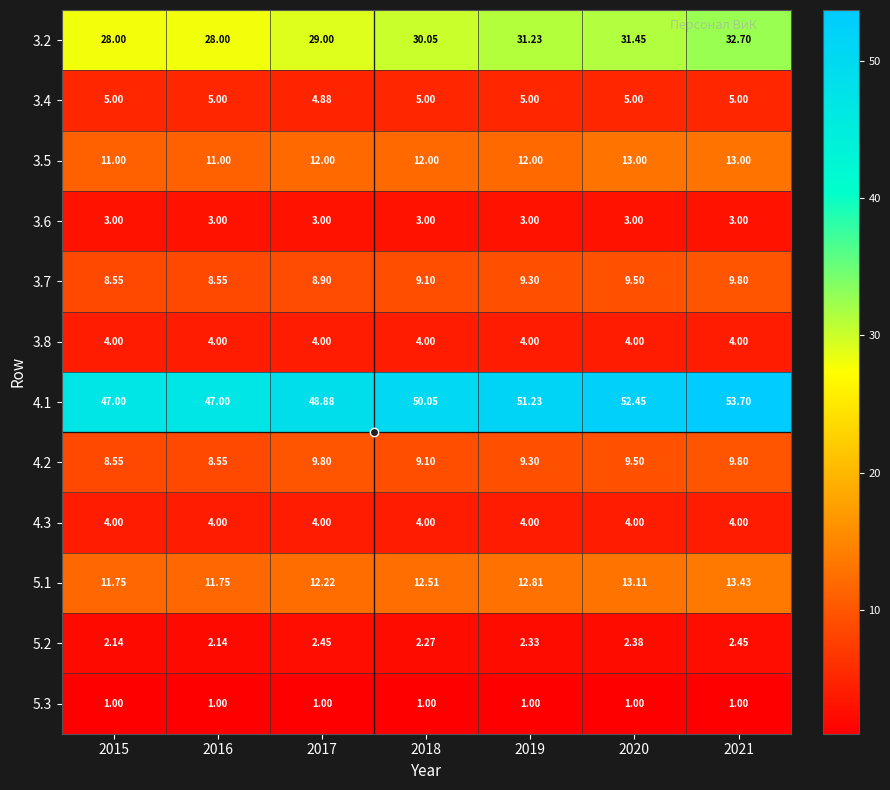

At which category is the sum across all series the highest?

2021